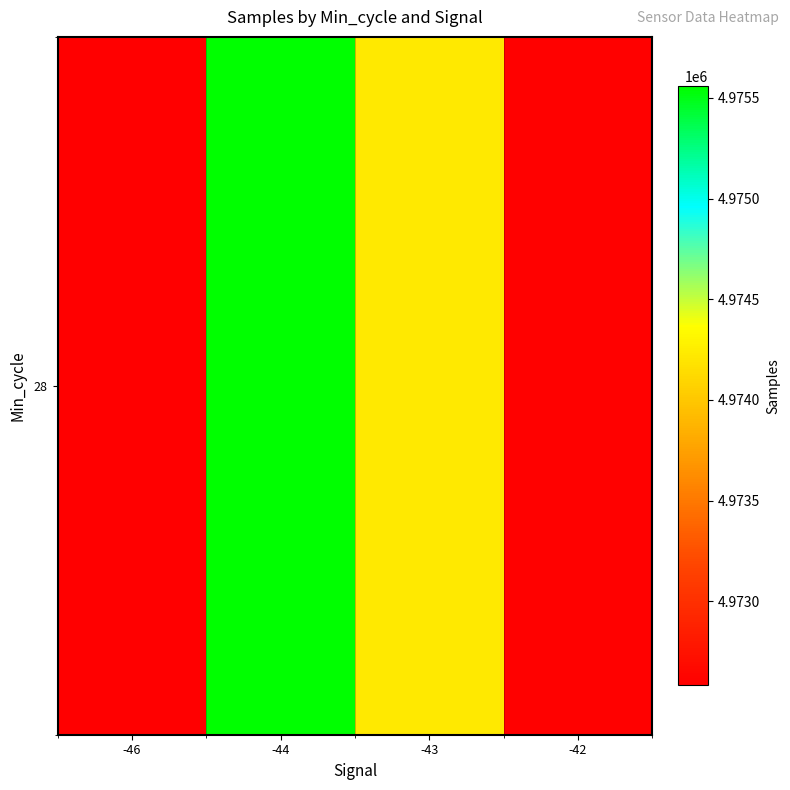

List the labels in order of value, largest first.

-44, -43, -42, -46